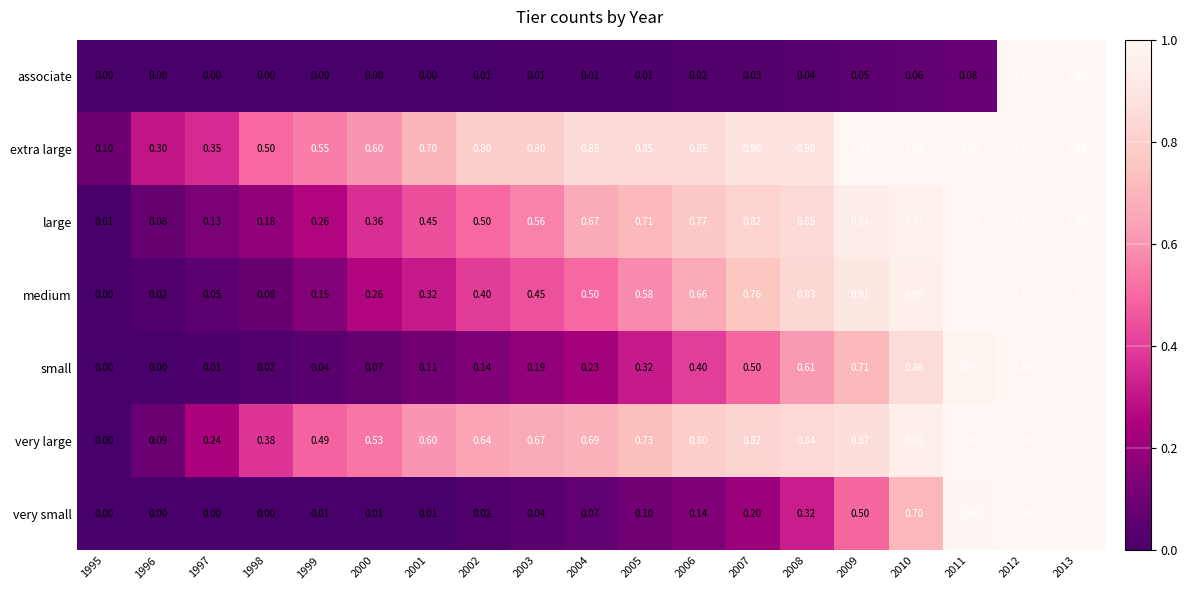

Which series has the largest total across all categories?

extra large